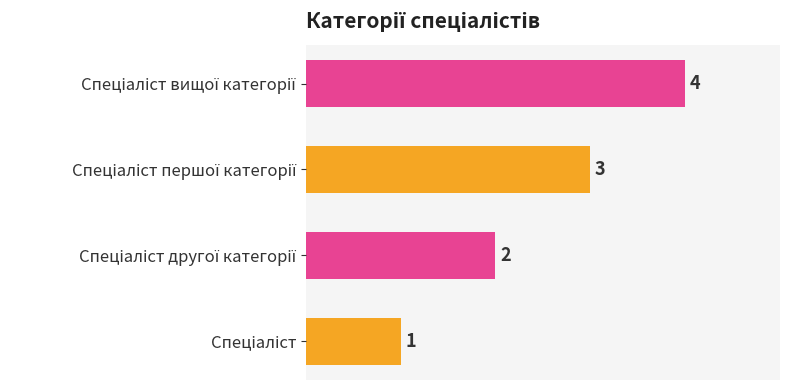

Count the values in the range 2 to 4.

3